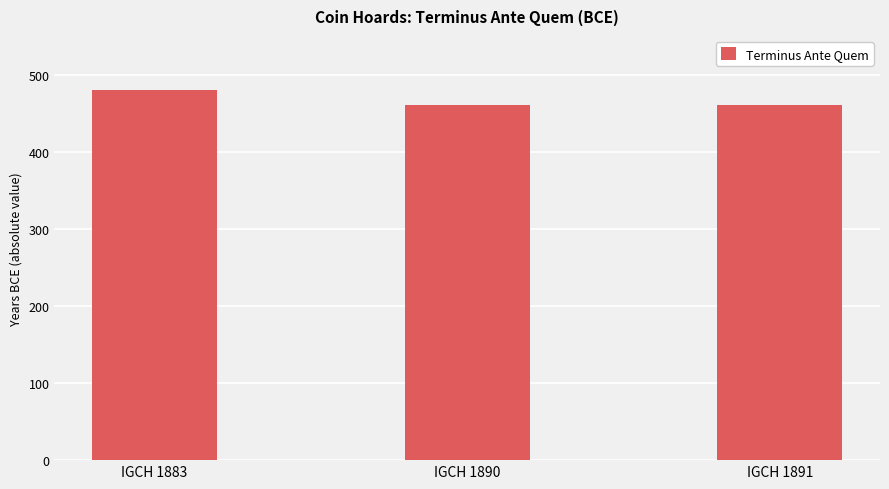

How many bars are there in total?

3